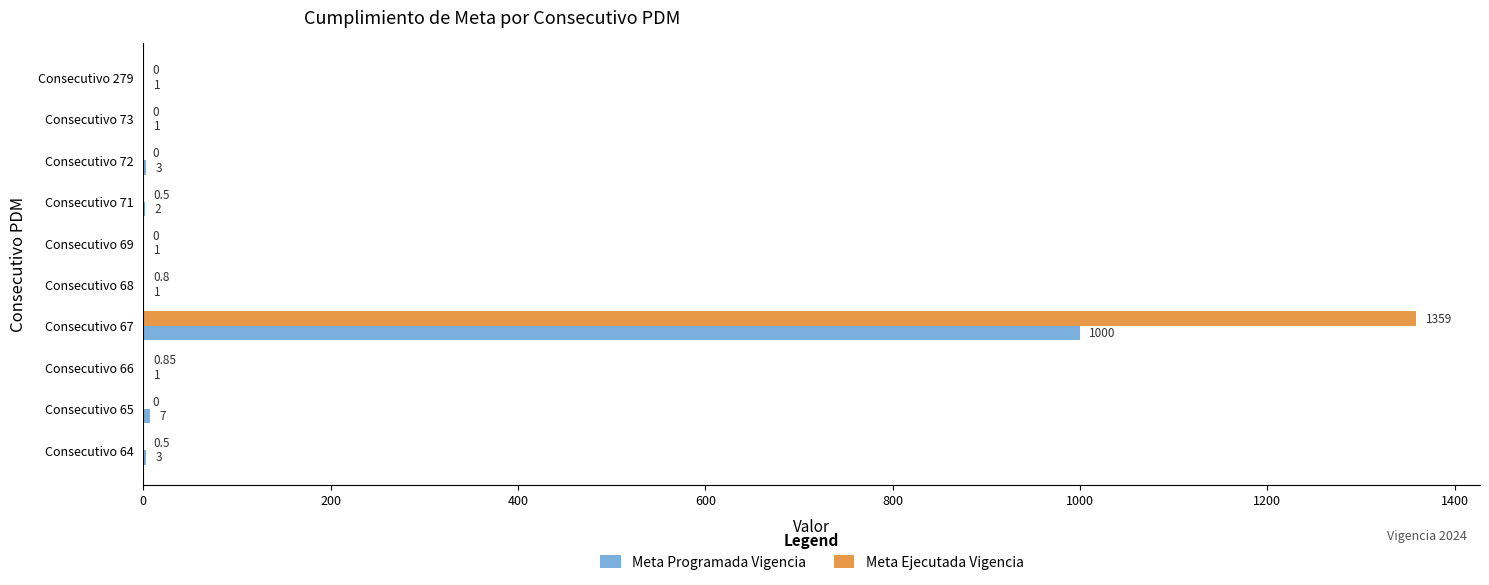

What is the sum of all Meta Programada Vigencia values?

1020.0